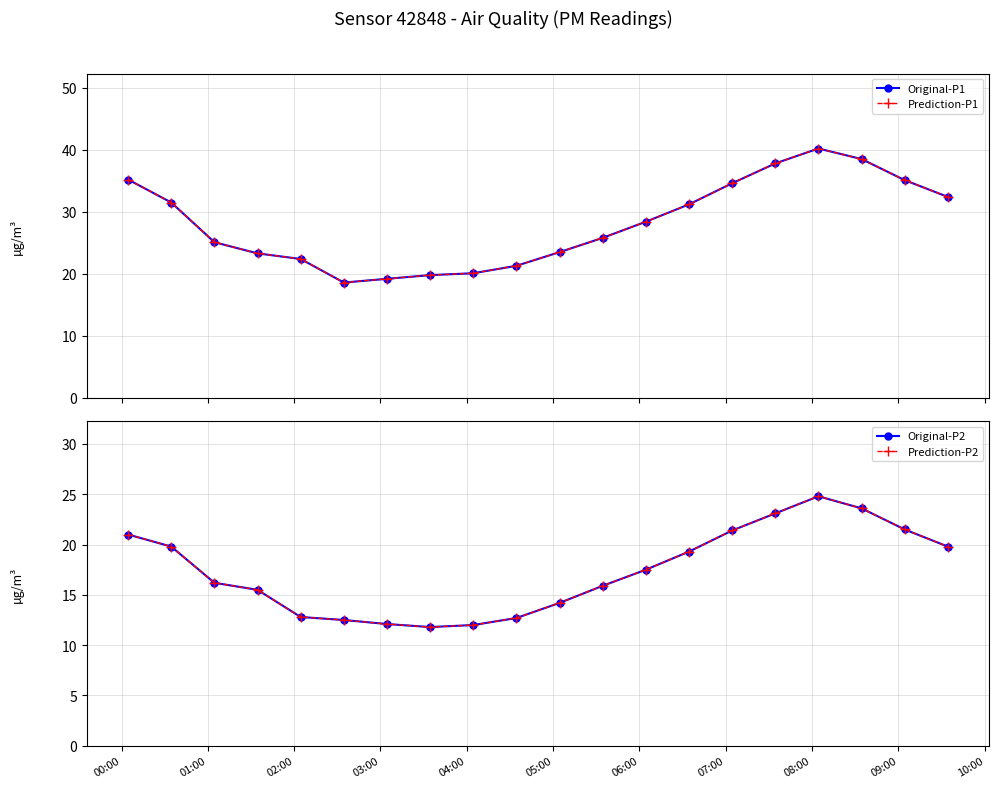

Is the value of Prediction-P1 at 08:00 greater than the value of Prediction-P2 at 17?

No